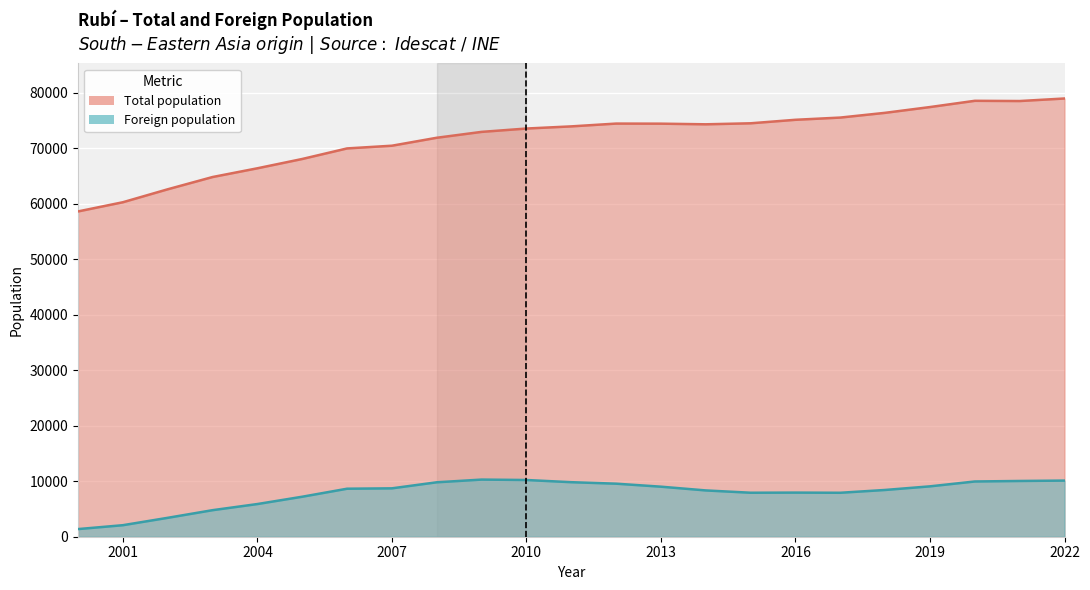

Reading left to right, transcribe all the data shown in this chart.

Total population: 2000=58646	2001=60303	2002=62638	2003=64848	2004=66425	2005=68102	2006=70006	2007=70494	2008=71927	2009=72987	2010=73591	2011=73979	2012=74484	2013=74468	2014=74353	2015=74536	2016=75167	2017=75568	2018=76423	2019=77464	2020=78591	2021=78549	2022=79007
Foreign population: 2000=1377	2001=2078	2002=3408	2003=4786	2004=5892	2005=7211	2006=8655	2007=8724	2008=9814	2009=10301	2010=10225	2011=9832	2012=9564	2013=9022	2014=8347	2015=7931	2016=7955	2017=7925	2018=8431	2019=9083	2020=9960	2021=10051	2022=10120